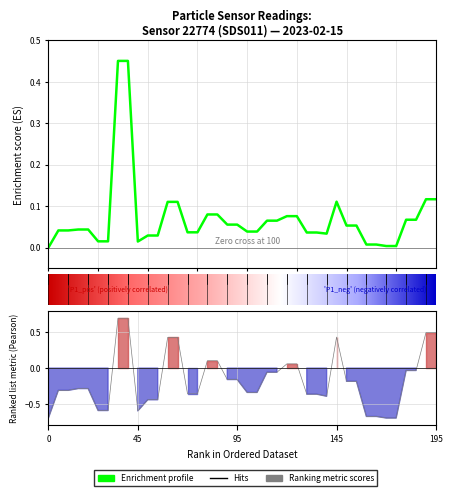

Reading right to left, what are all the values shown in this chart?

0.1	0.1	0.1	0.1	0.0	0.0	0.0	0.0	0.1	0.1	0.1	0.0	0.0	0.0	0.1	0.1	0.1	0.1	0.0	0.0	0.1	0.1	0.1	0.1	0.0	0.0	0.1	0.1	0.0	0.0	0.0	0.5	0.5	0.0	0.0	0.0	0.0	0.0	0.0	0.0